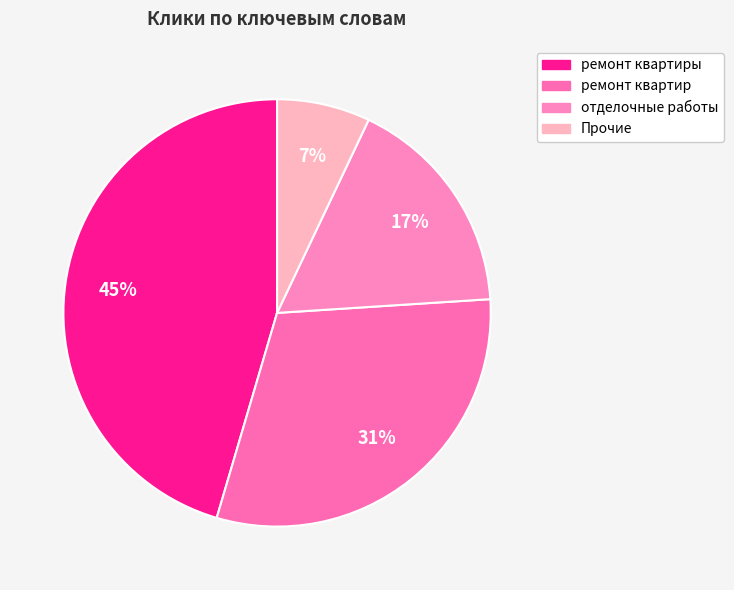

Which category has the smallest portion of the pie?

Прочие